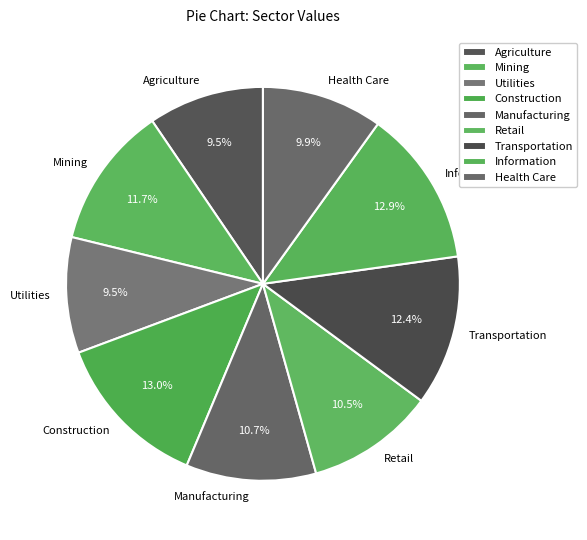

To the nearest percent, what percentage of the pie is Manufacturing?

11%